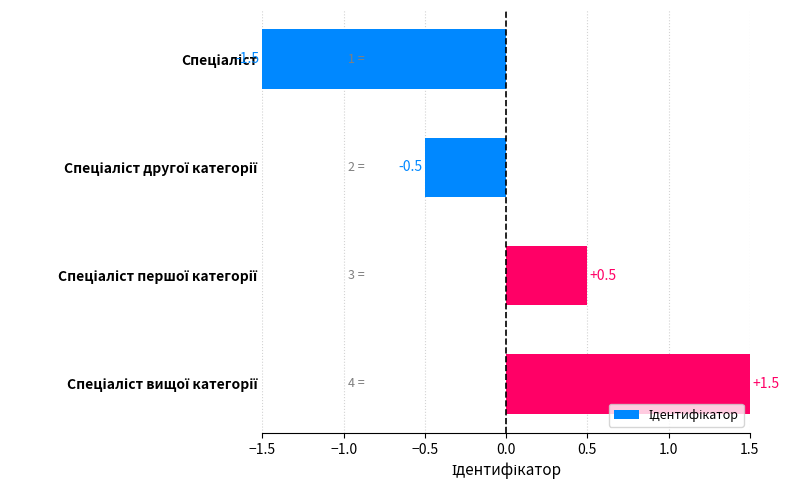

What is the difference between the maximum and minimum values?

3.0